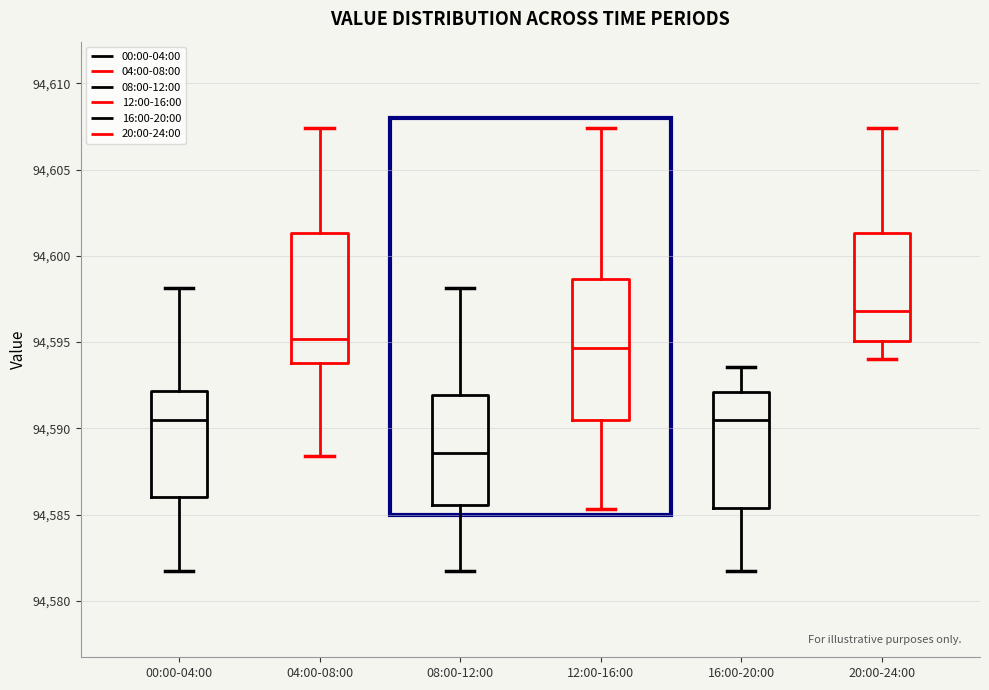

Where is the upper edge of the box for 04:00-08:00 on the y-axis? The values are not printed on the chart, so give them approximately, as read against the axis.

94601.5